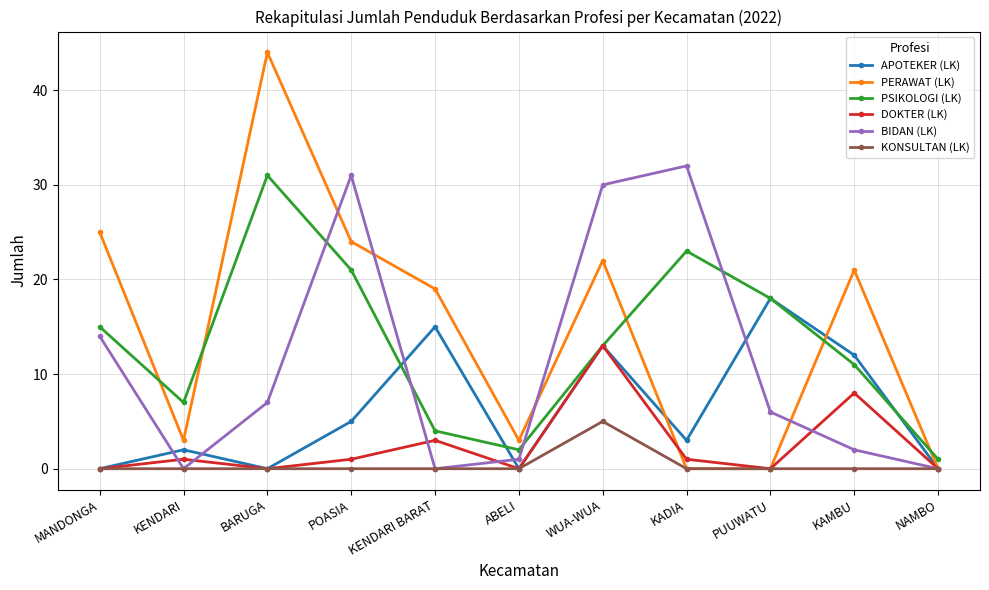

How many distinct data groups are displayed?

6